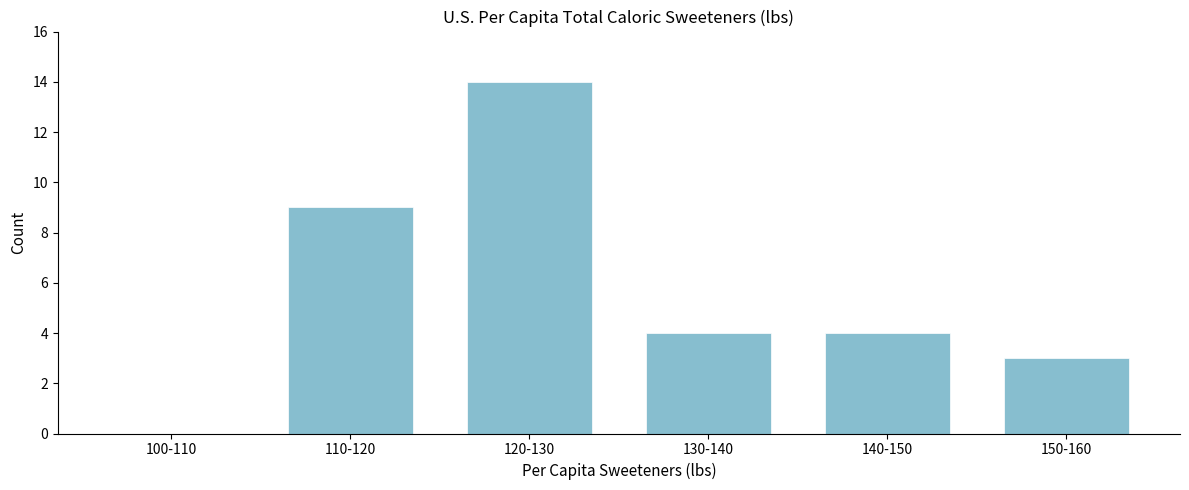

Reading left to right, extract all data points from this chart.

100-110=0	110-120=9	120-130=14	130-140=4	140-150=4	150-160=3